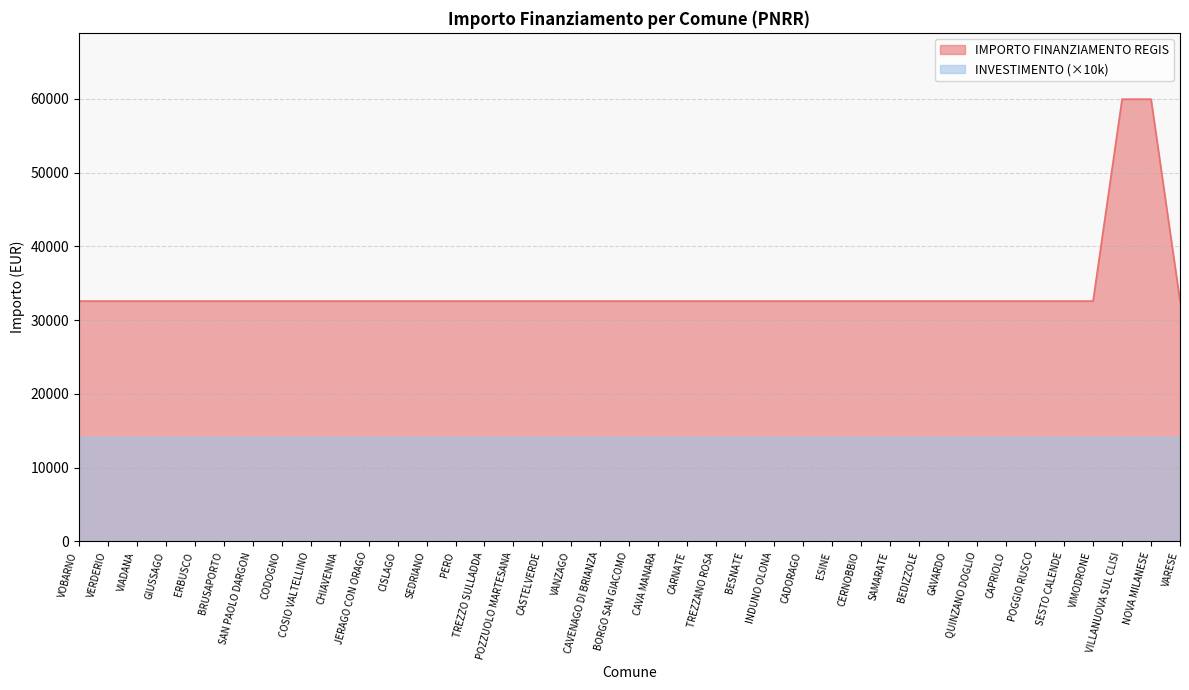

The value at CODOGNO is 32589. True or false?

True